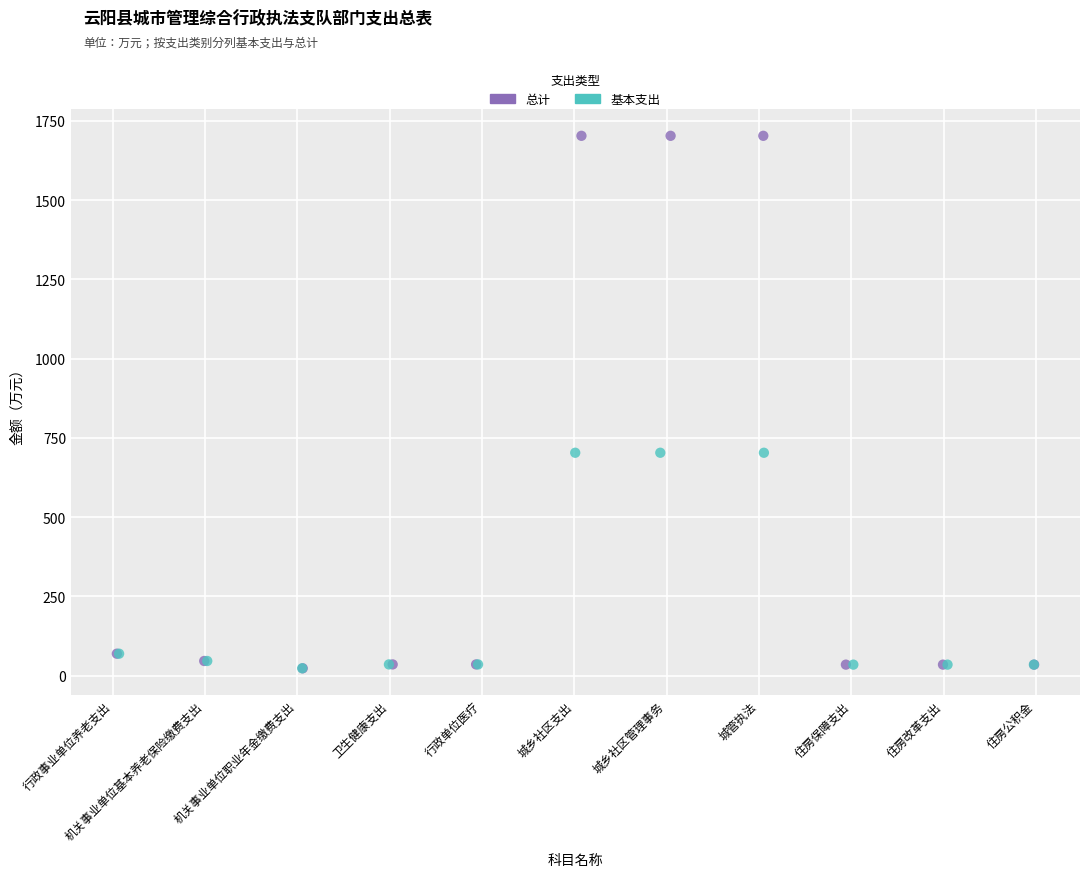

Which series reaches the maximum Y coordinate?

总计